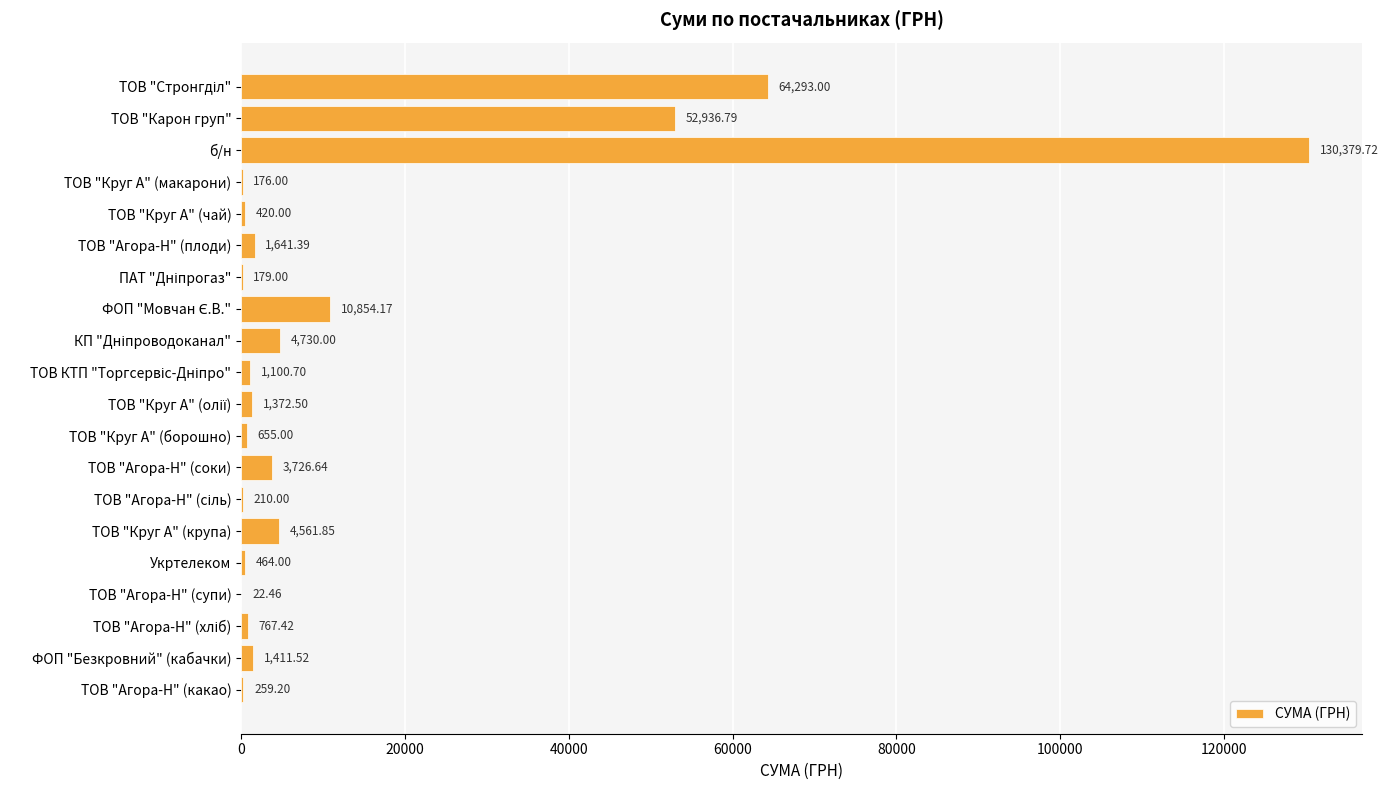

What is the sum of all values?

280161.4